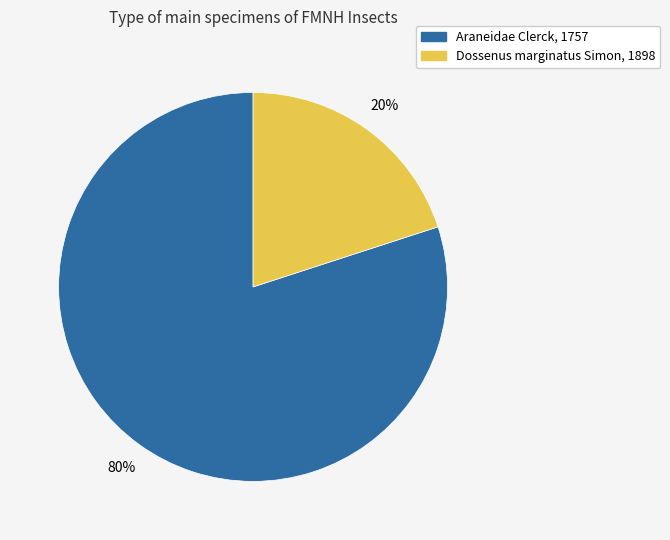

To the nearest percent, what portion does Dossenus marginatus Simon, 1898 represent?

20%